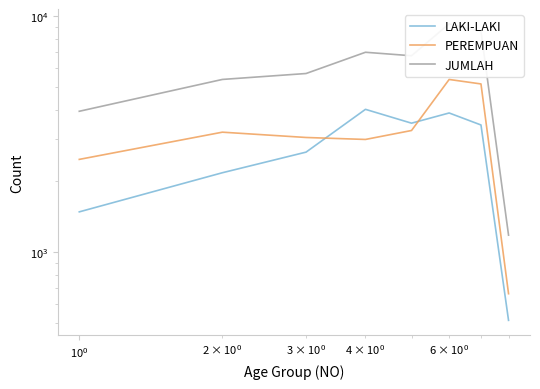

Between $\mathdefault{10^{-2}}$ and $\mathdefault{10^{-1}}$, which series saw the biggest shift?

JUMLAH